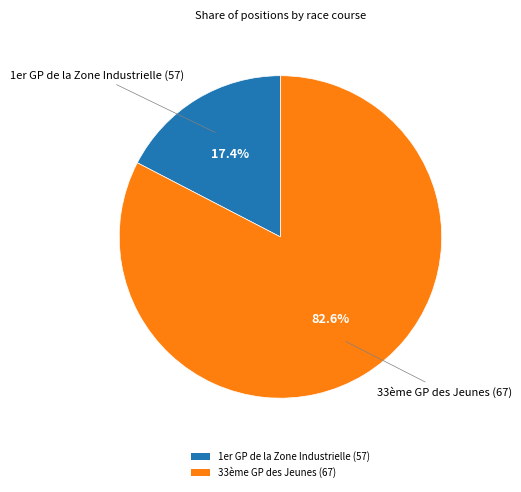

Combined, what portion of the pie is 33ème GP des Jeunes (67) and 1er GP de la Zone Industrielle (57)?

100.0%